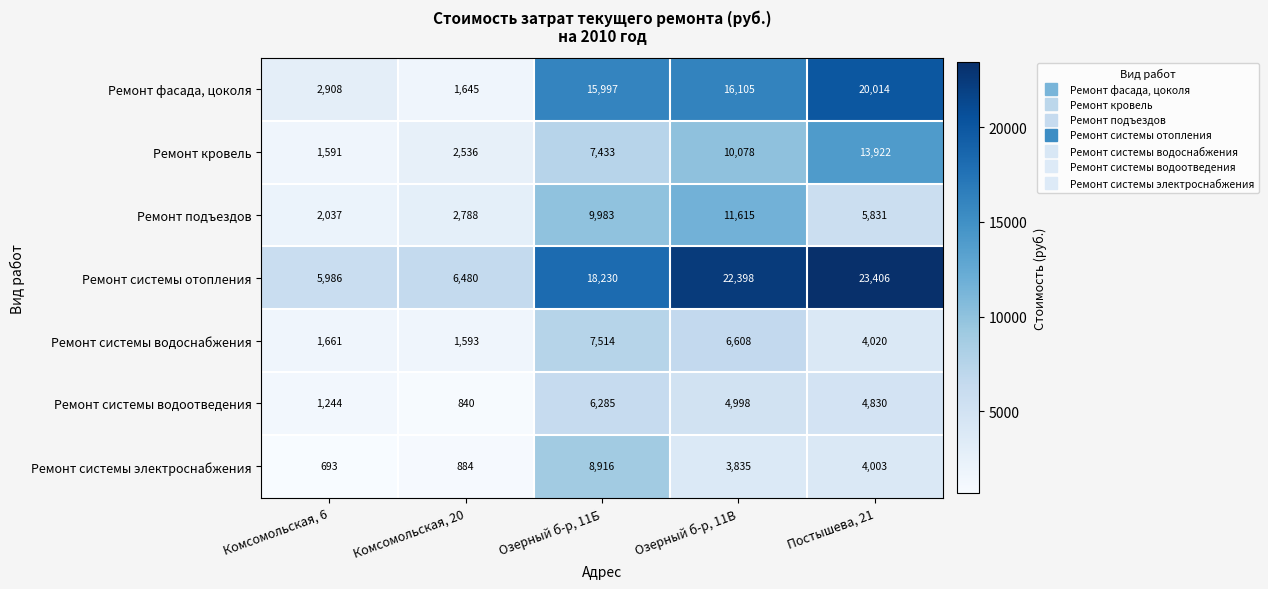

What is the total value across all series at Озерный б-р, 11Б?

74358